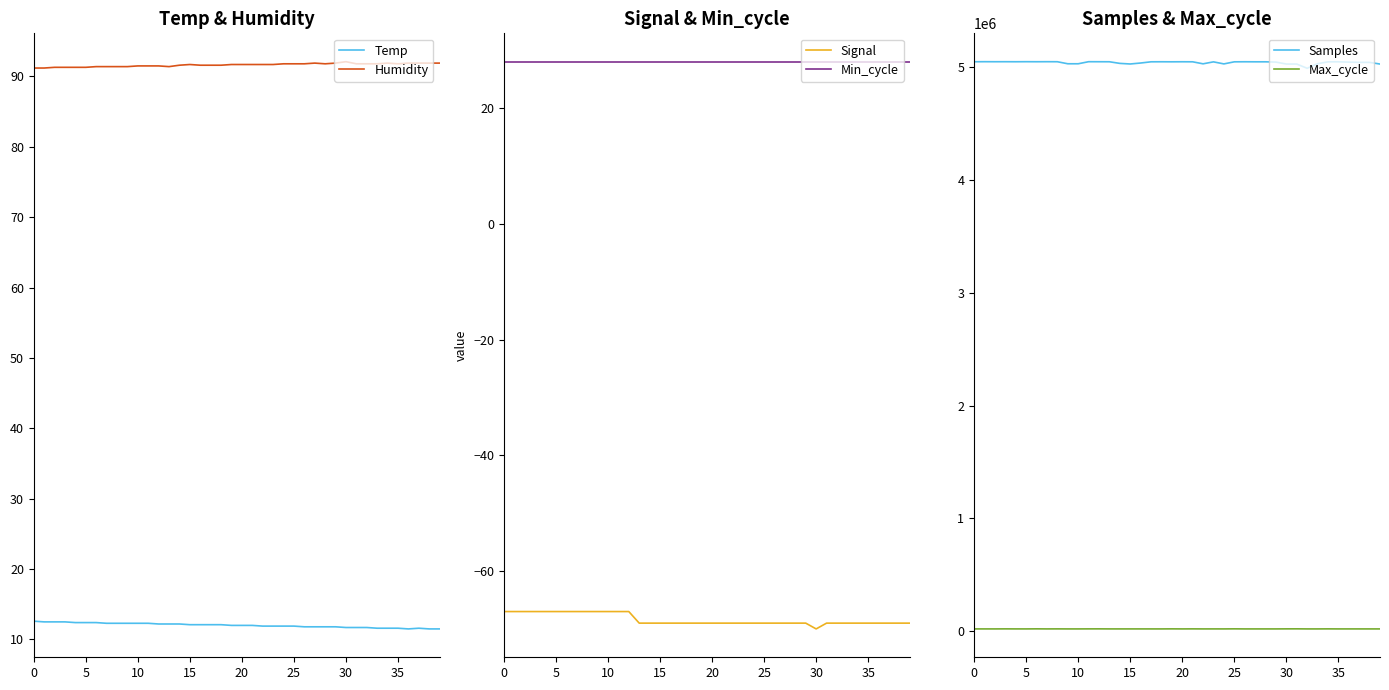

What is the minimum value for Temp?

11.5